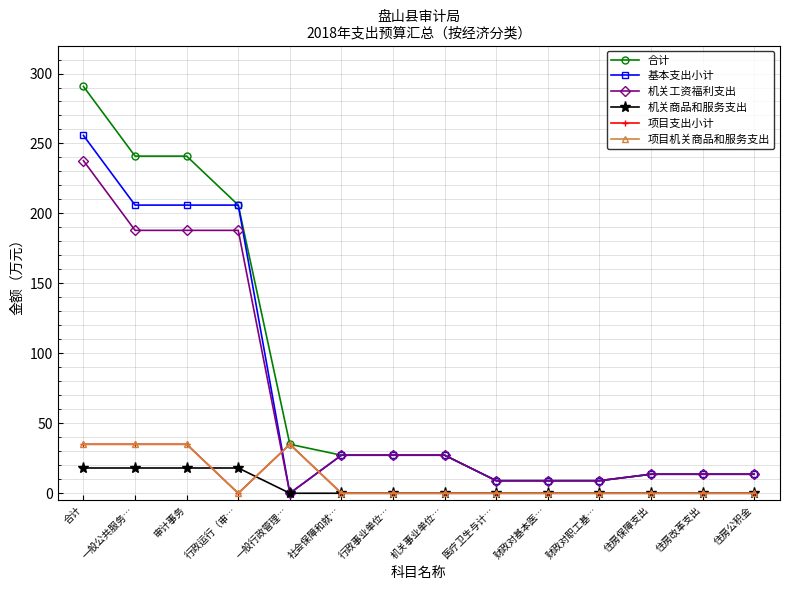

Does the chart have visible grid lines?

Yes